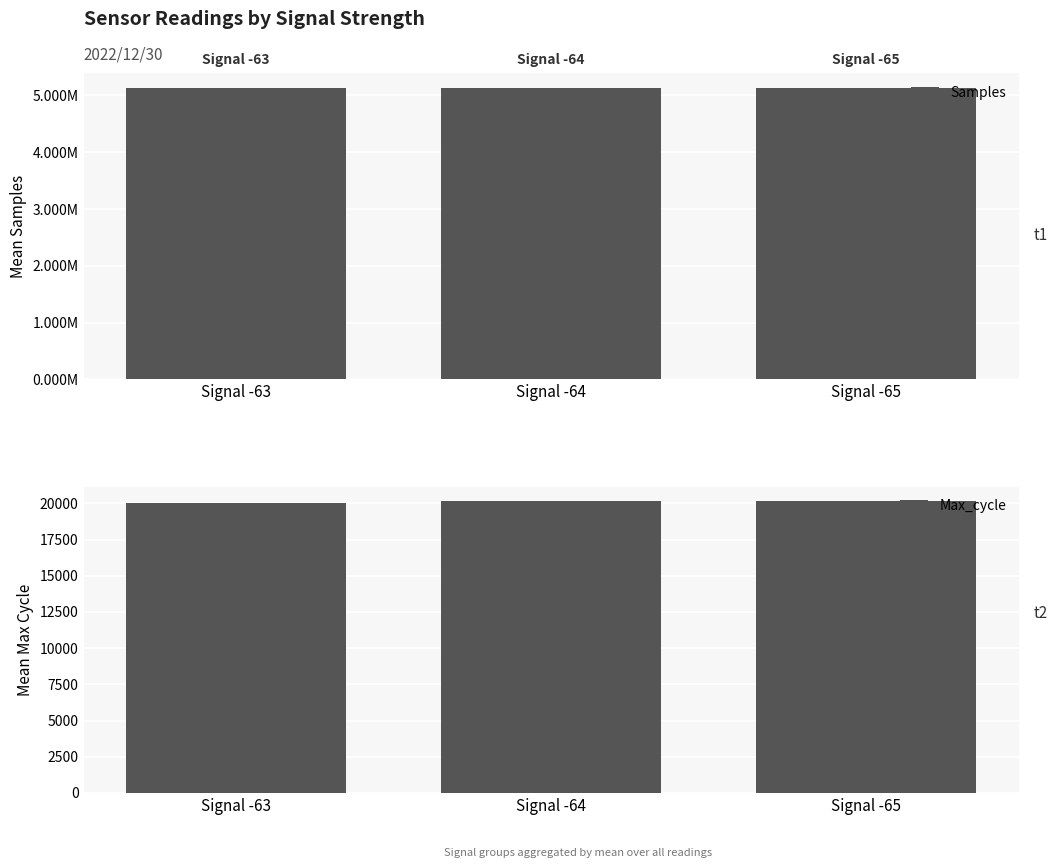

At which category is the sum across all series the highest?

Signal -65